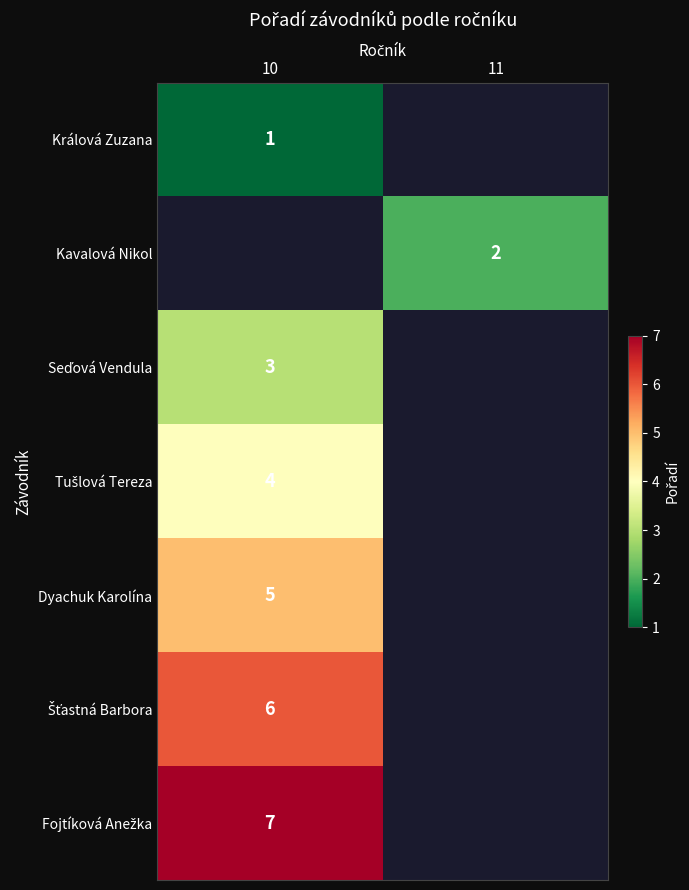

True or false: Králová Zuzana has a value of 1 at 10.

True